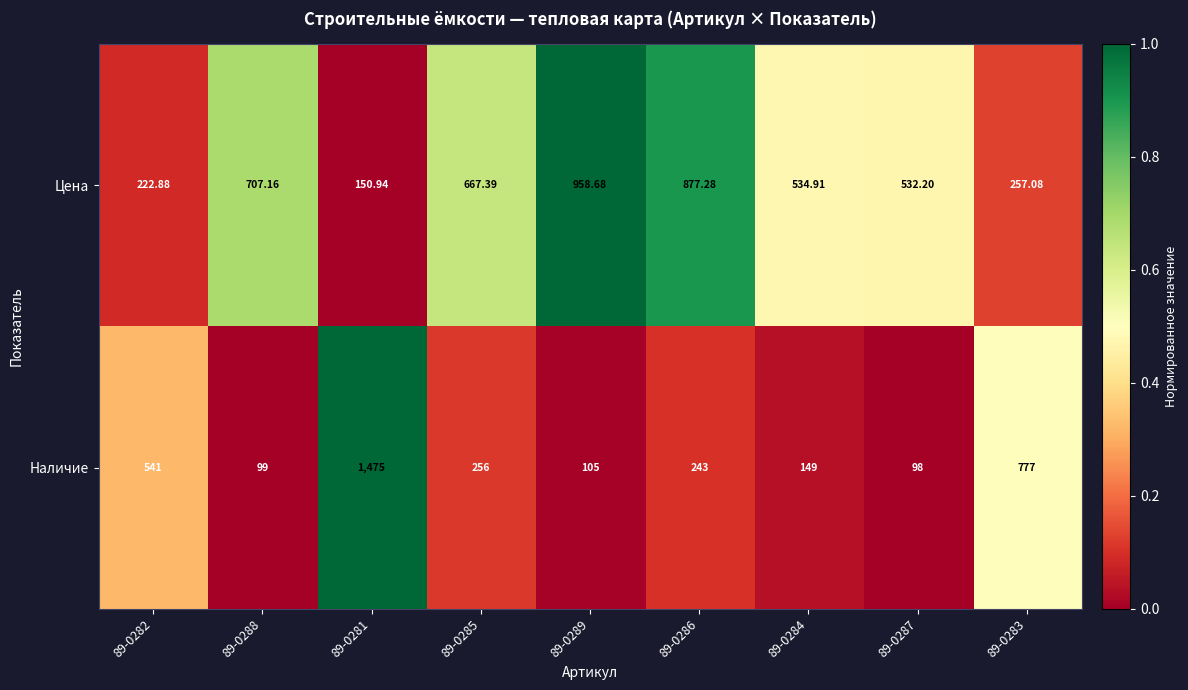

Between 89-0288 and 89-0283, which series saw the biggest shift?

Наличие